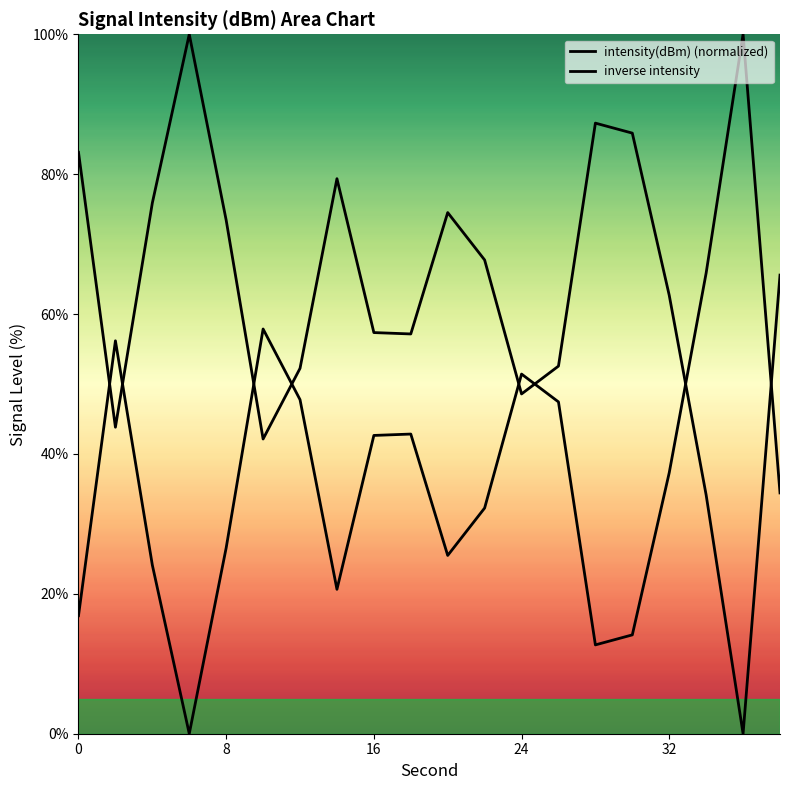

Is this an area chart (filled region under the line)?

No